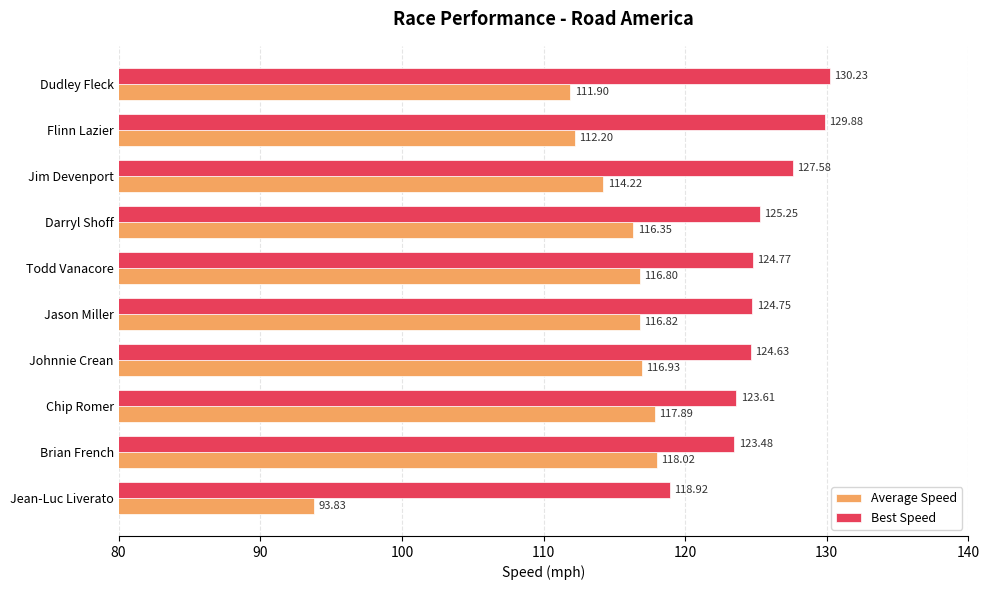

At which label is Average Speed closest to 105?

Dudley Fleck